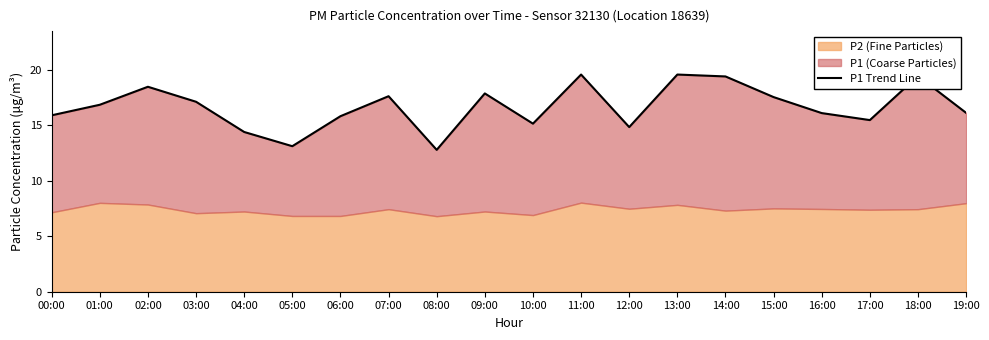

What is the maximum value shown in the chart?

19.6